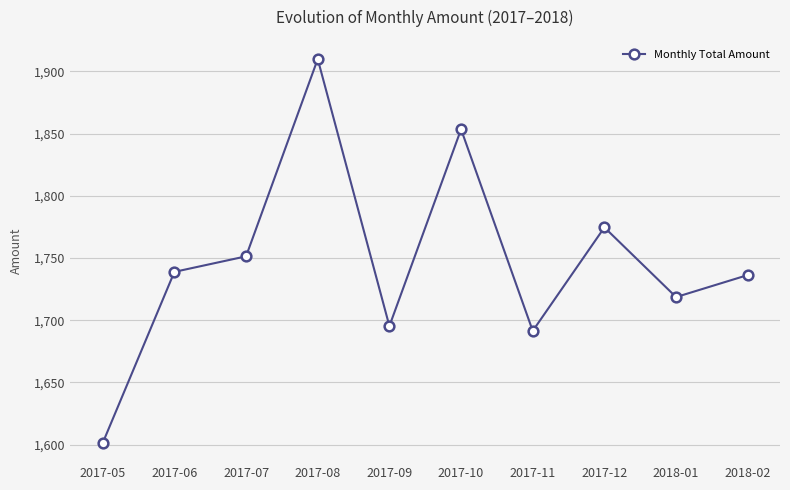

The value at 2017-07 is 1751.3. True or false?

True